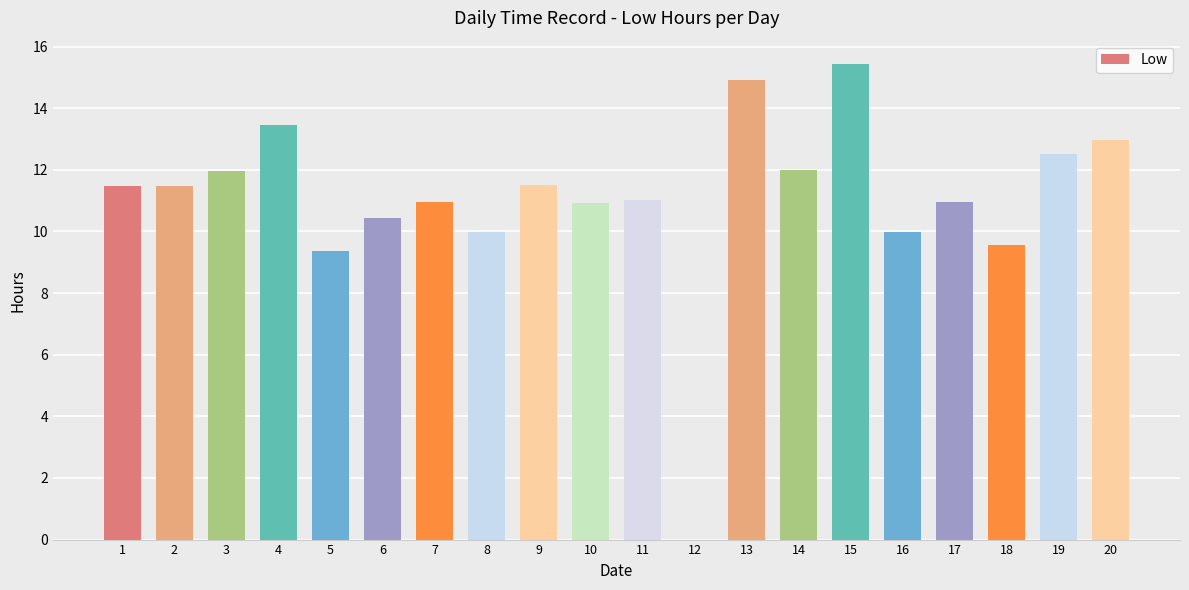

The value at 6 is 10.4. True or false?

True